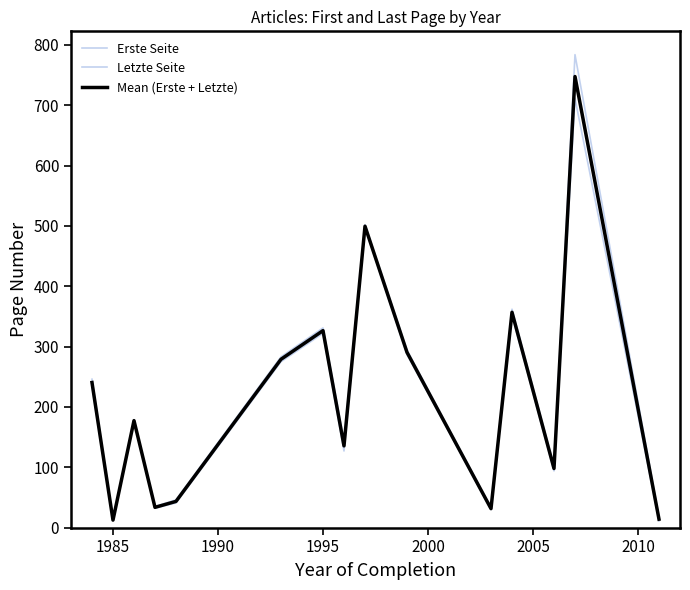

What is the minimum value shown in the chart?

11.0